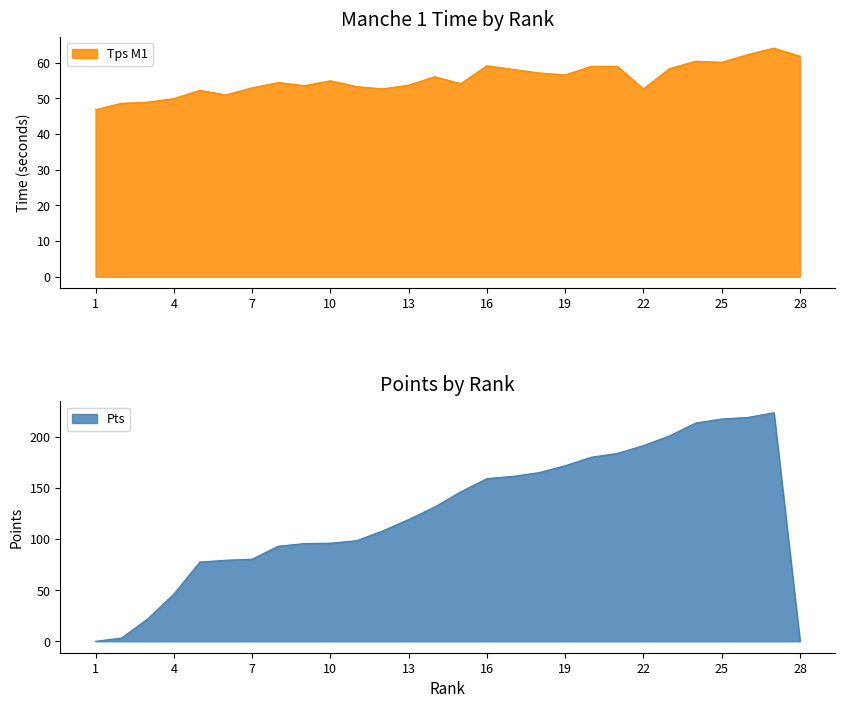

True or false: Tps M1 has a value of 77.6 at 3.

False